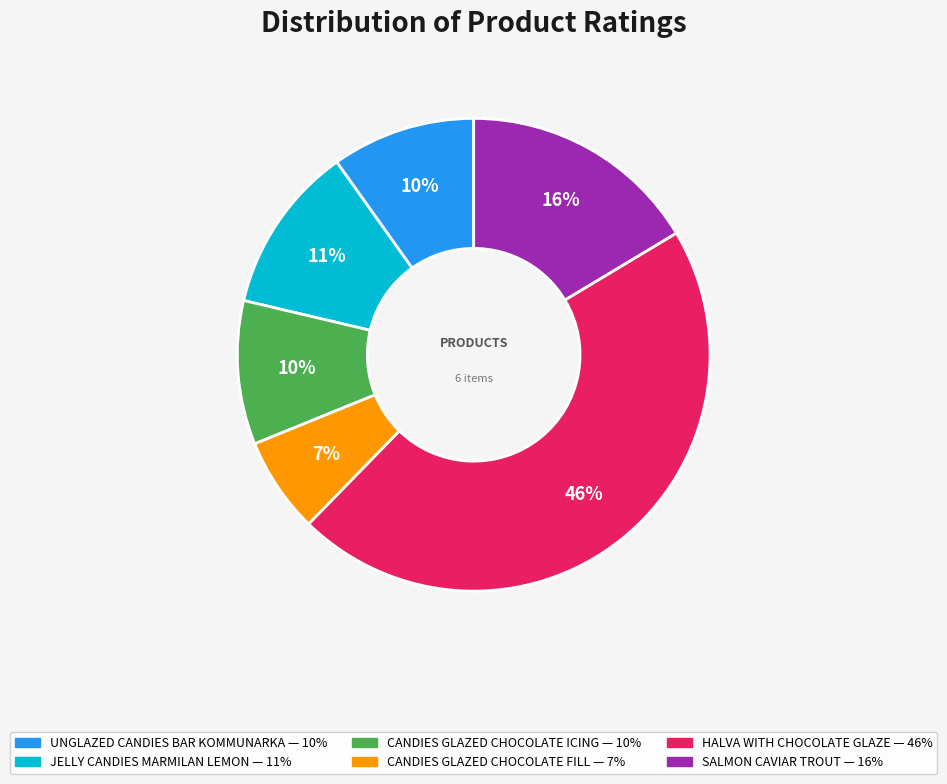

Is there a majority slice in this chart?

No